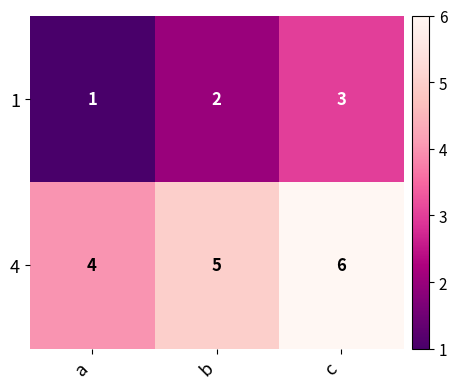

List the series in order of their overall mean, lowest first.

1, 4